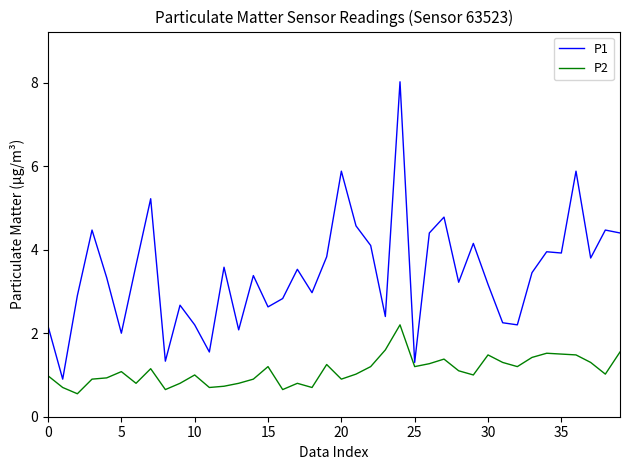

True or false: P1 has more than 2 interior local peaks.

True